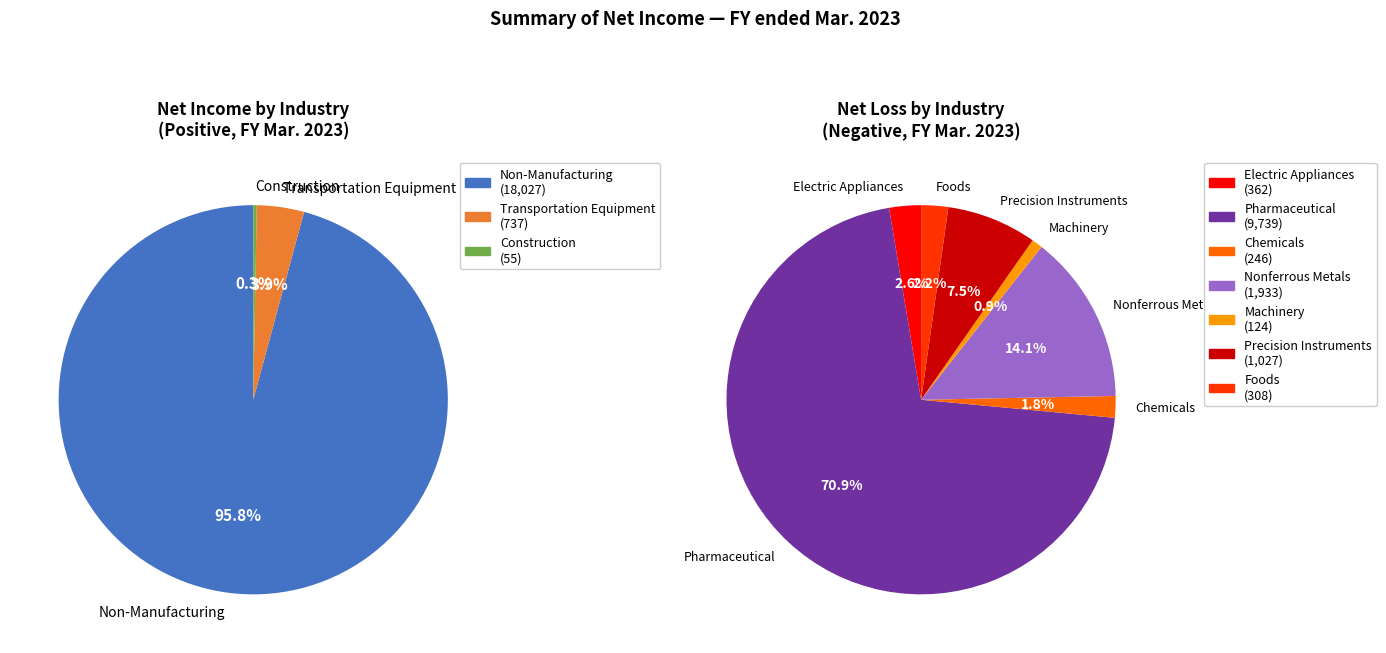

How many segments does this pie chart have?

10